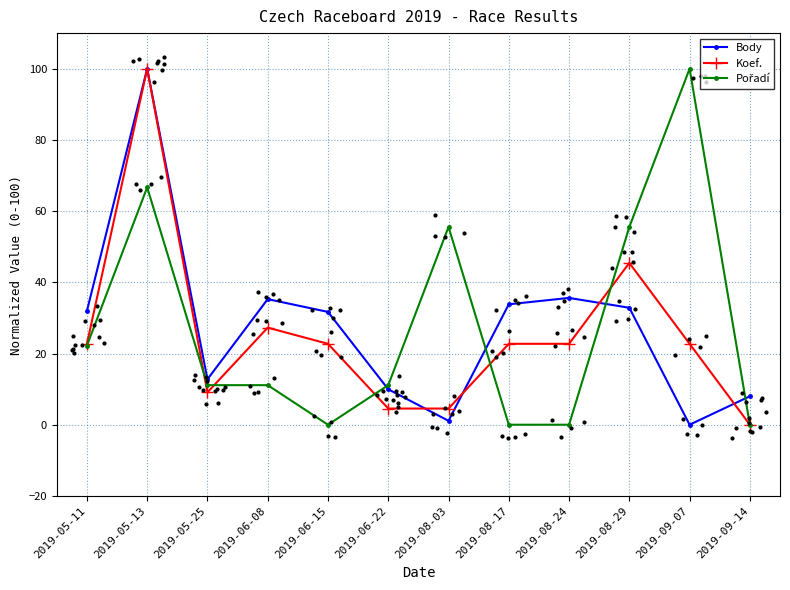

Which series reaches the minimum Y coordinate?

Body